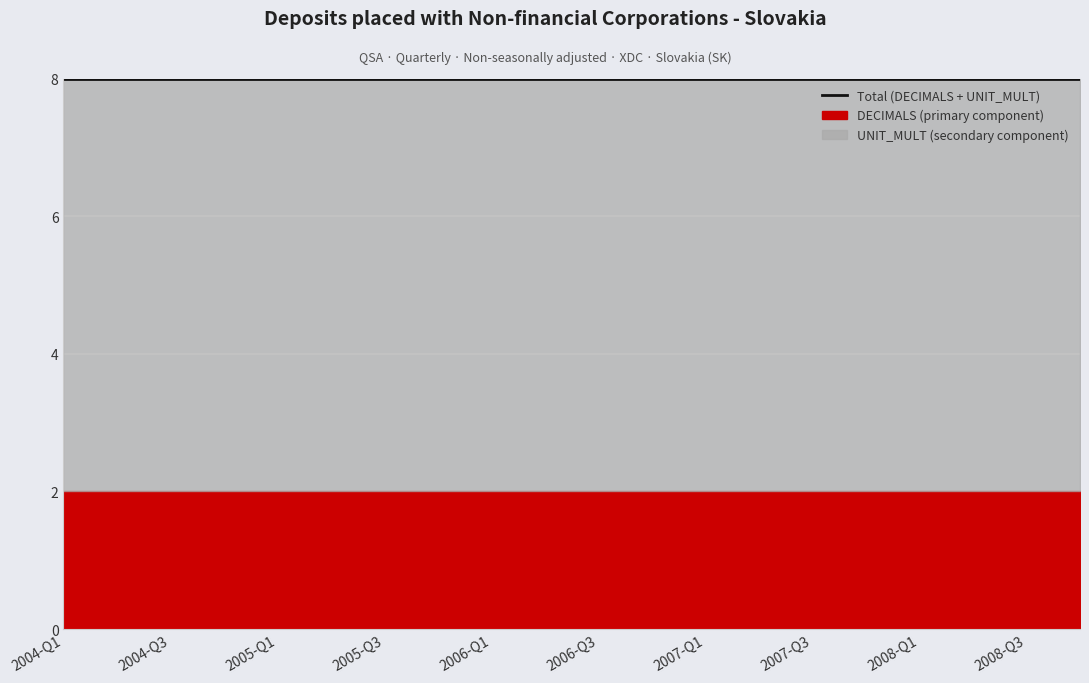

Reading left to right, what are all the values shown in this chart?

Deposits placed (OBS_VALUE): 0	0	0	0	0	0	0	0	0	0	0	0	0	0	0	0	0	0	0	0
DECIMALS: 2	2	2	2	2	2	2	2	2	2	2	2	2	2	2	2	2	2	2	2
UNIT_MULT: 6	6	6	6	6	6	6	6	6	6	6	6	6	6	6	6	6	6	6	6